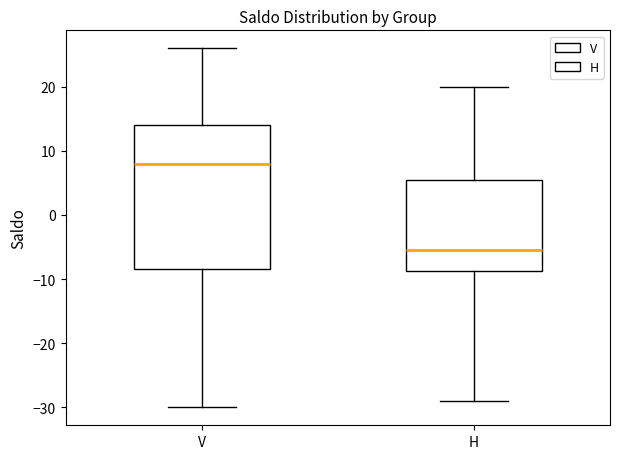

Where does the upper whisker of the box for V end on the y-axis? The values are not printed on the chart, so give them approximately, as read against the axis.

26